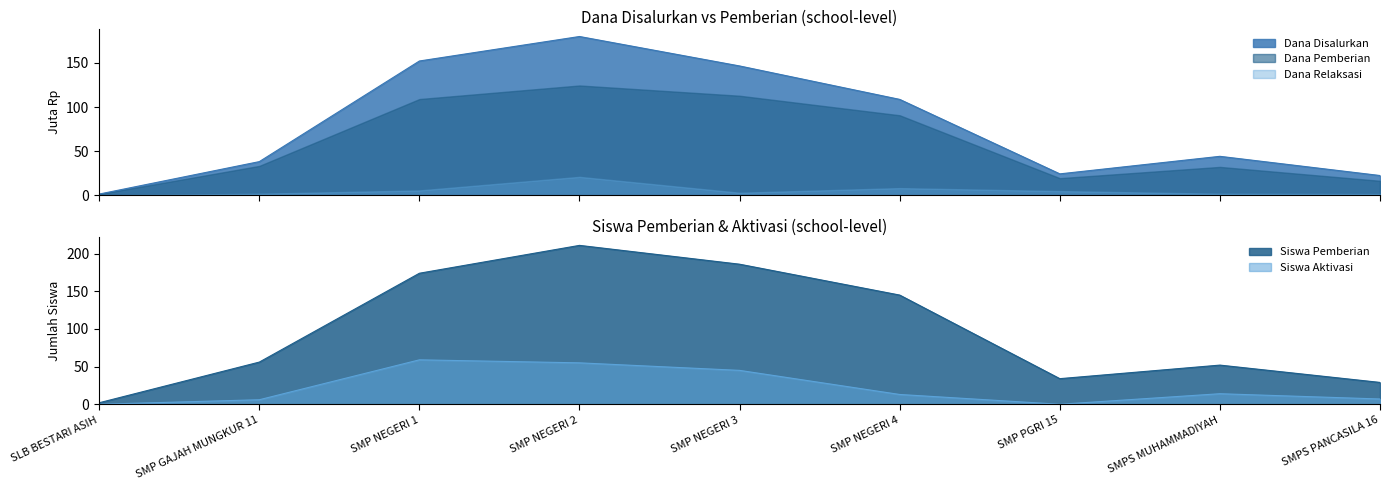

The value of Siswa Pemberian at SMP NEGERI 4 is 249. True or false?

False